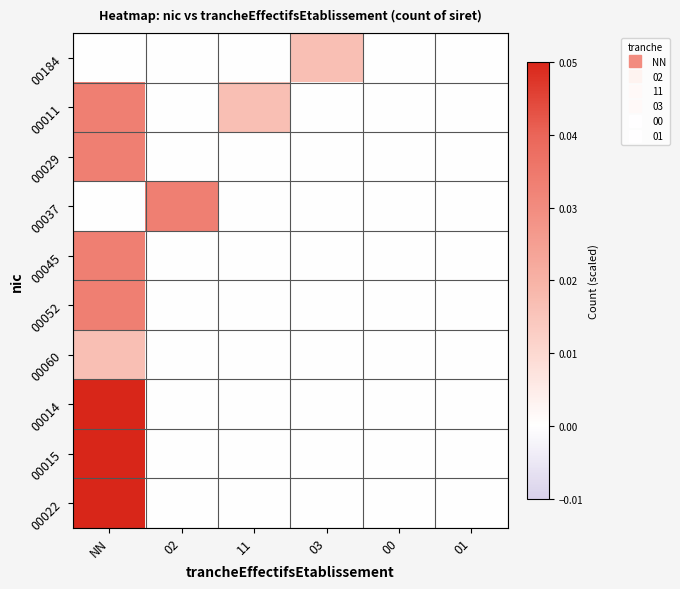

At which category is the sum across all series the highest?

NN